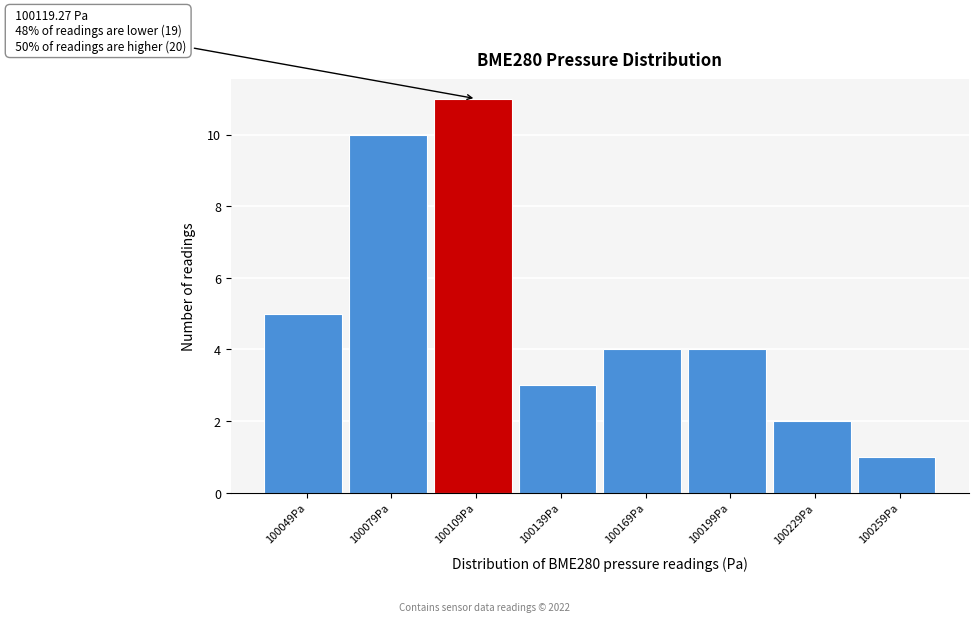

Reading left to right, what are all the values shown in this chart?

5	10	11	3	4	4	2	1